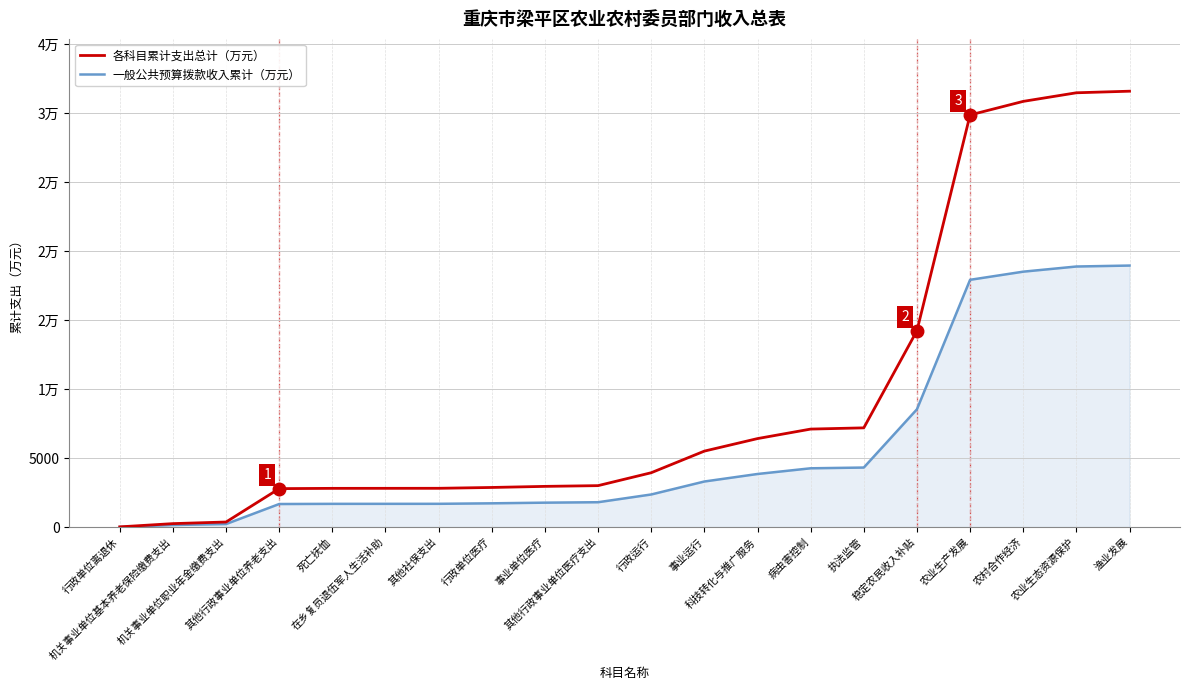

Rank the series at 其他行政事业单位医疗支出 from lowest to highest value.

一般公共预算拨款收入累计（万元）, 各科目累计支出总计（万元）